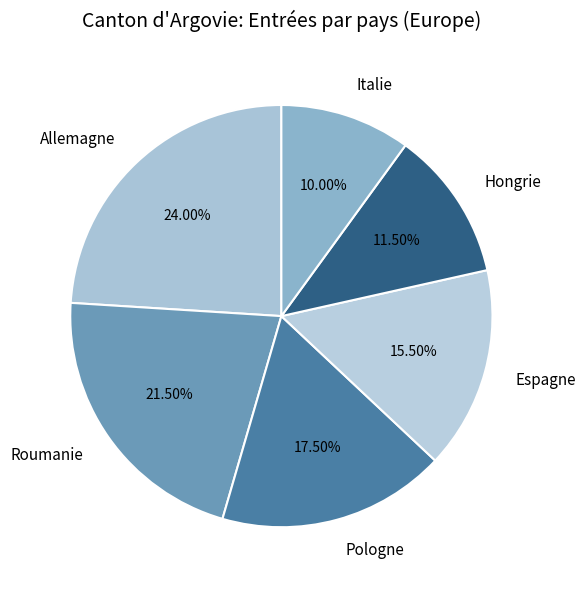

Is there any slice that represents more than half of the pie?

No